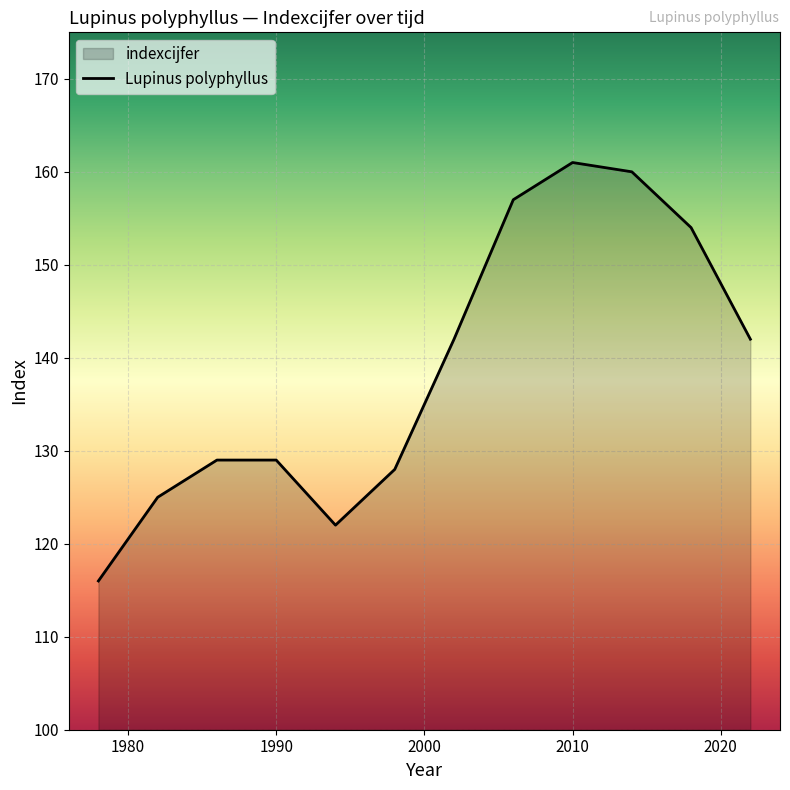

Where is the data nearest to the value 138?

2002